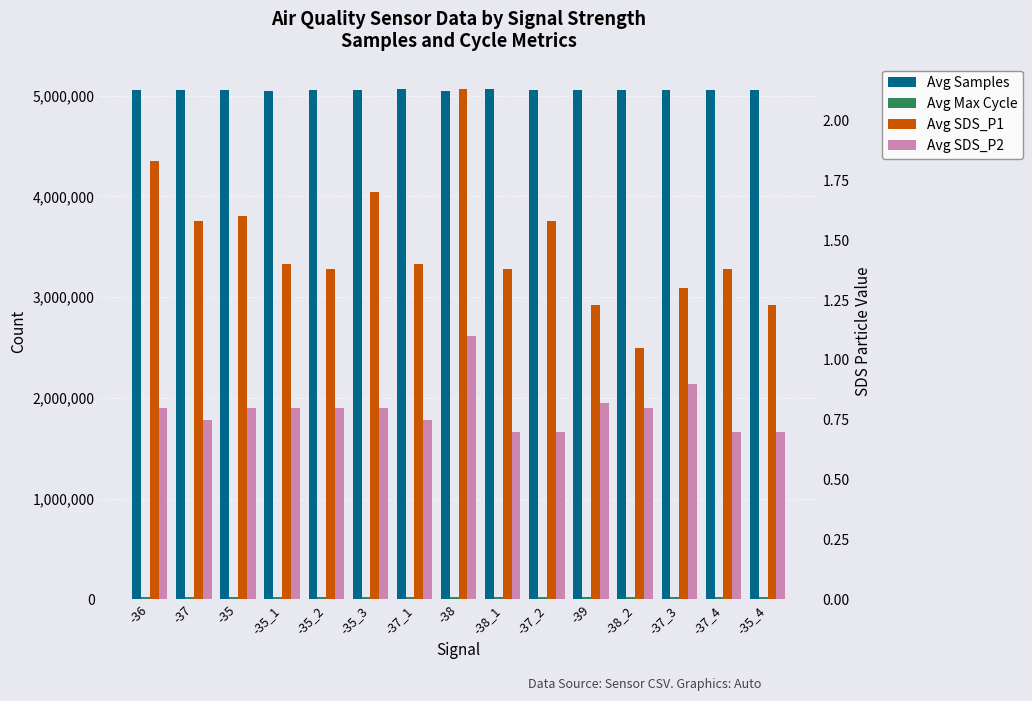

What is the value of the Avg Max Cycle bar at the 2nd from the left?

20531.0